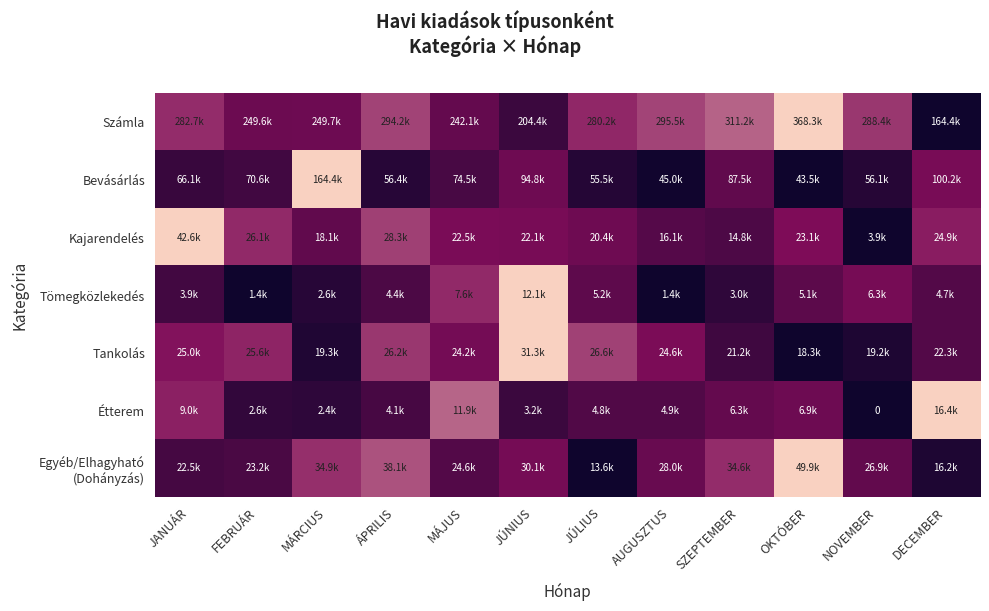

How many categories are shown in the chart?

12